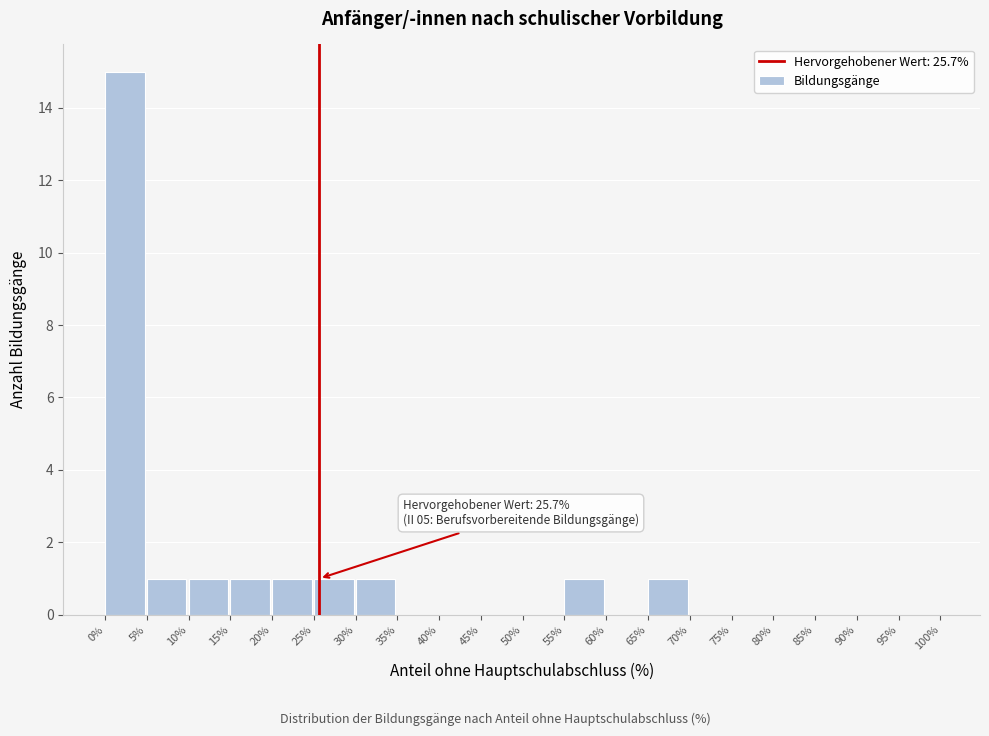

Over which range of the x-axis is the bar tallest?

0% to 5%